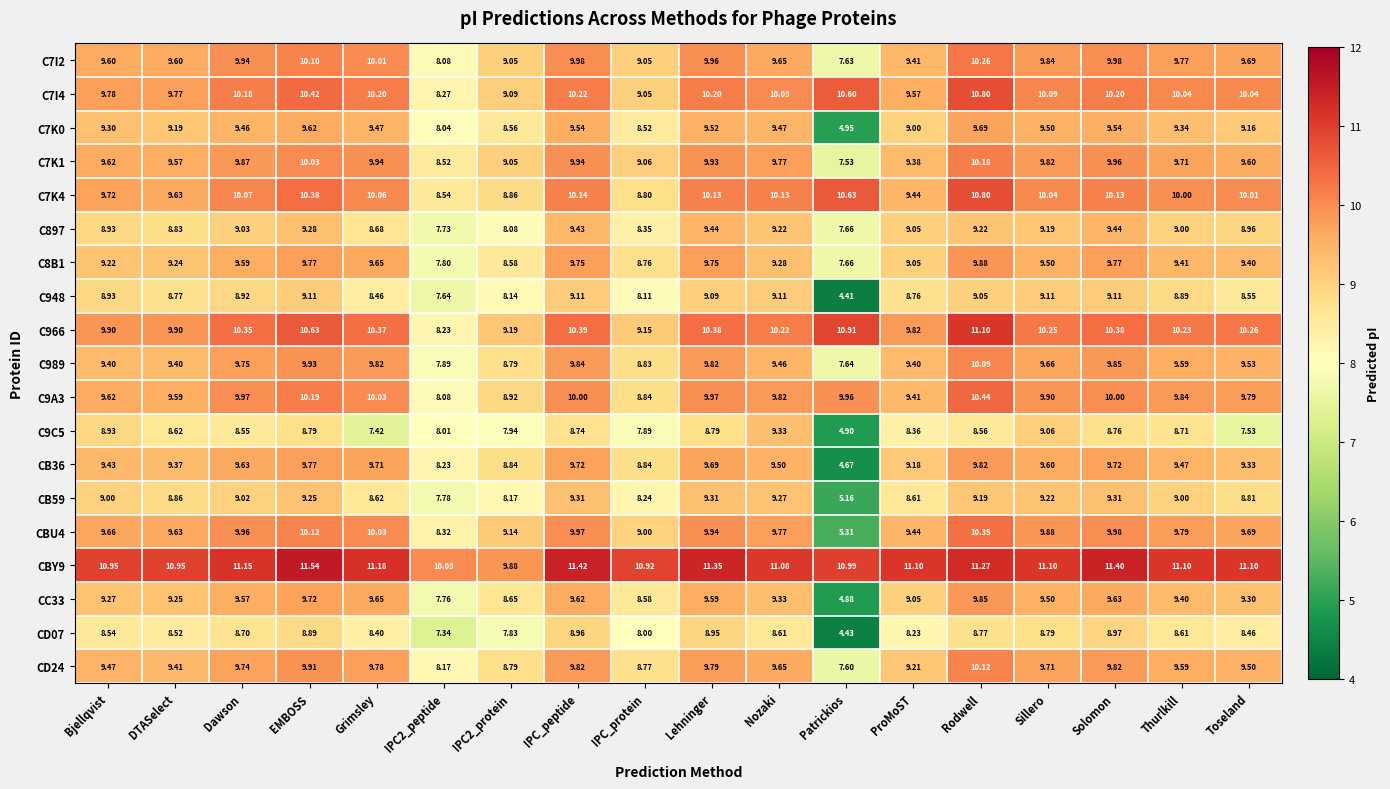

Which category has the lowest value in the C8B1 series?

Patrickios